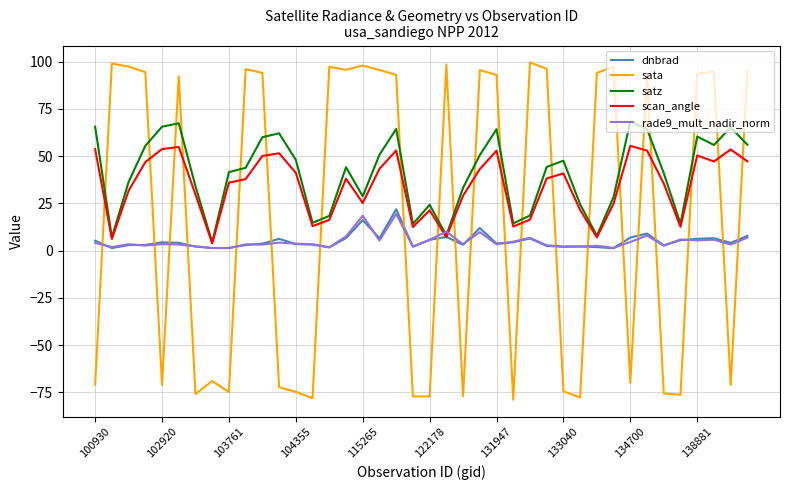

What is the smallest value displayed?

-79.0